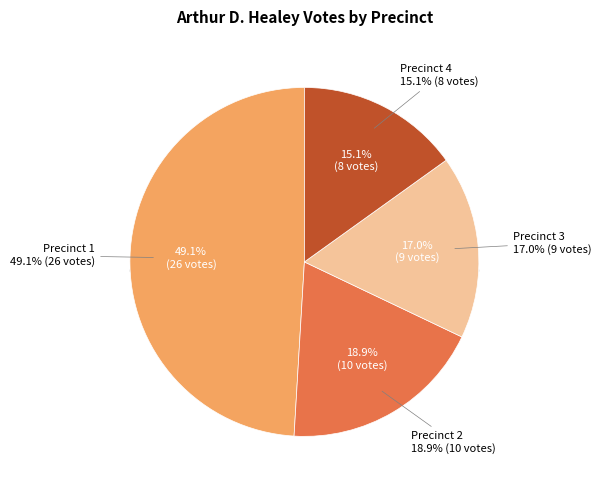

How many slices are in this pie chart?

4